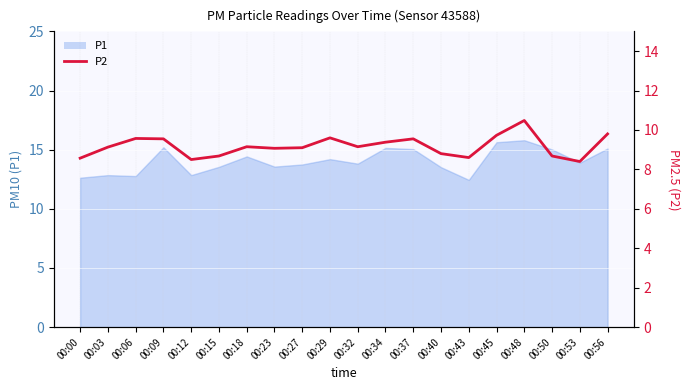

Reading right to left, transcribe all the data shown in this chart.

00:56=9.8	00:53=8.4	00:50=8.7	00:48=10.5	00:45=9.7	00:43=8.6	00:40=8.8	00:37=9.6	00:34=9.4	00:32=9.2	00:29=9.6	00:27=9.1	00:23=9.1	00:18=9.2	00:15=8.7	00:12=8.5	00:09=9.6	00:06=9.6	00:03=9.1	00:00=8.6